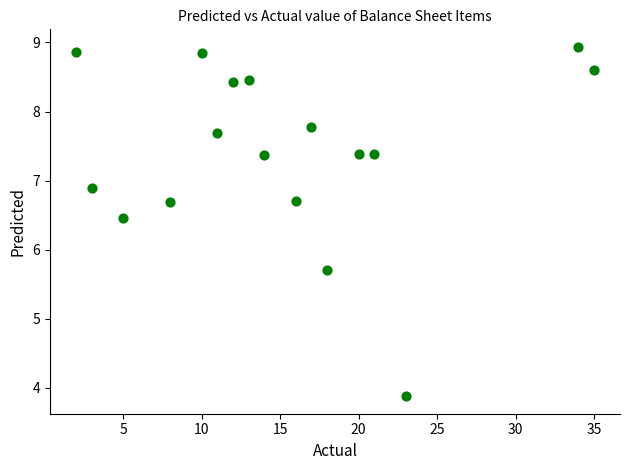

What is the range of X values (max minus min)?

33.0